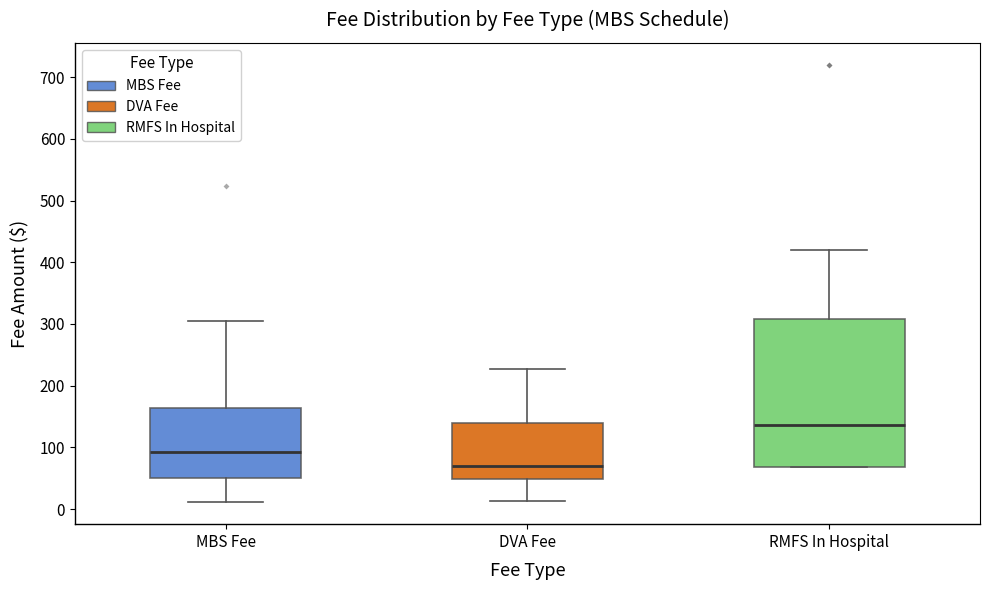

Which box's median line is the lowest?

DVA Fee